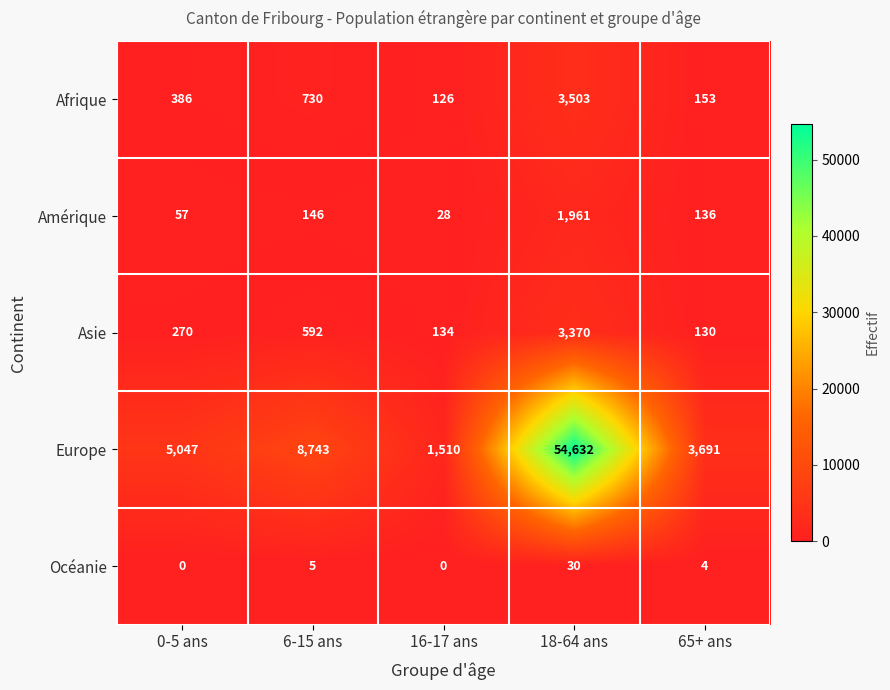

The value of Océanie at 18-64 ans is 49. True or false?

False